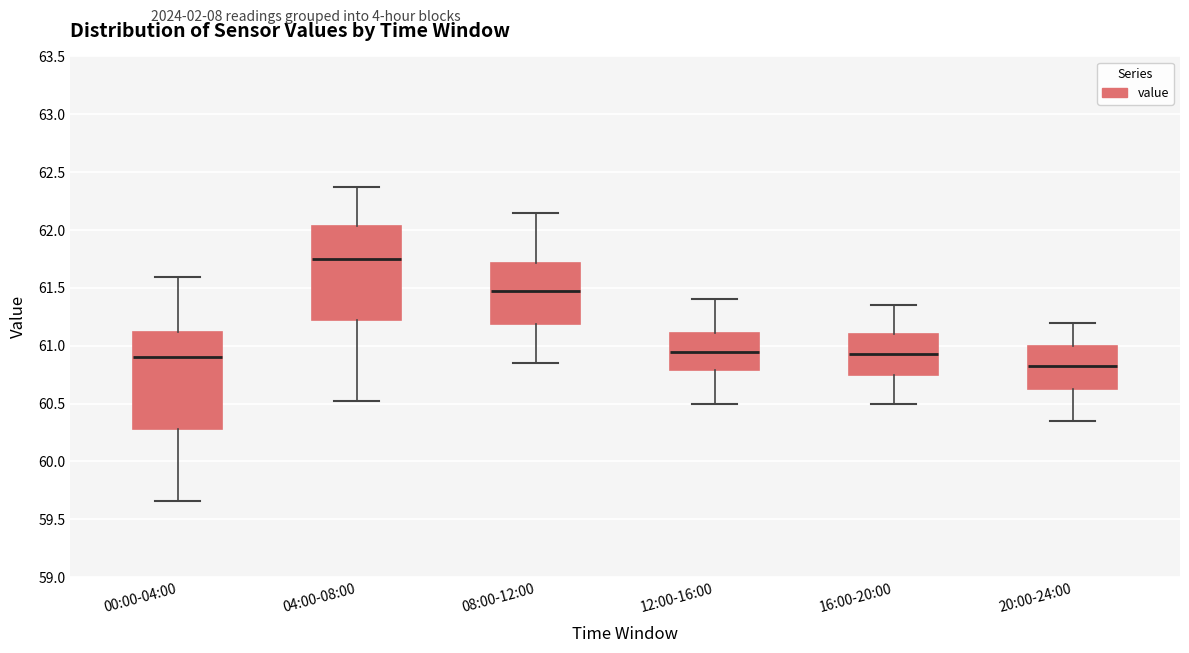

Reading left to right, transcribe this box plot: for each box, give where its median line is, the range the box spans, and where its two whiskers end, as read against the y-axis. The values are not printed on the chart, so give them approximately, as read against the axis.

00:00-04:00: median 60.90, box 60.30 to 61.10, whiskers 59.65 to 61.60
04:00-08:00: median 61.75, box 61.20 to 62.05, whiskers 60.50 to 62.35
08:00-12:00: median 61.50, box 61.20 to 61.70, whiskers 60.85 to 62.15
12:00-16:00: median 60.95, box 60.80 to 61.10, whiskers 60.50 to 61.40
16:00-20:00: median 60.95, box 60.75 to 61.10, whiskers 60.50 to 61.35
20:00-24:00: median 60.85, box 60.65 to 61.00, whiskers 60.35 to 61.20